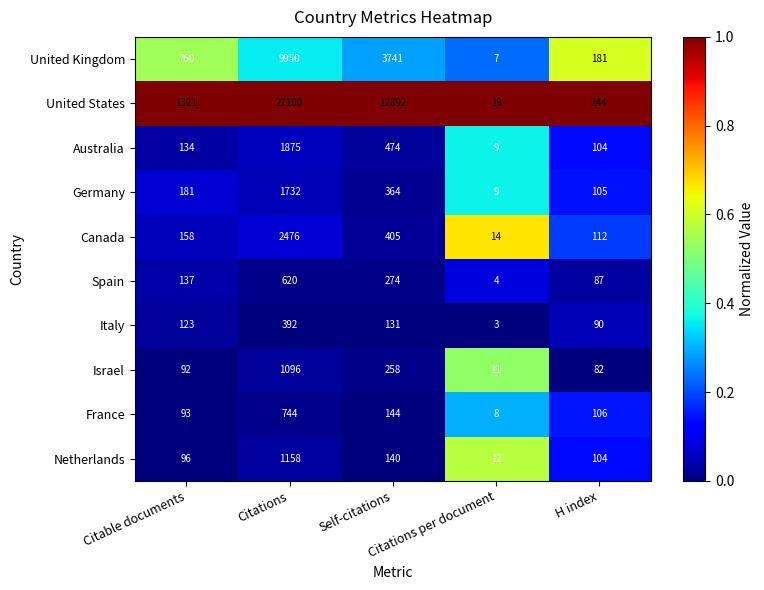

Rank the series at Self-citations from highest to lowest value.

United States, United Kingdom, Australia, Canada, Germany, Spain, Israel, France, Netherlands, Italy